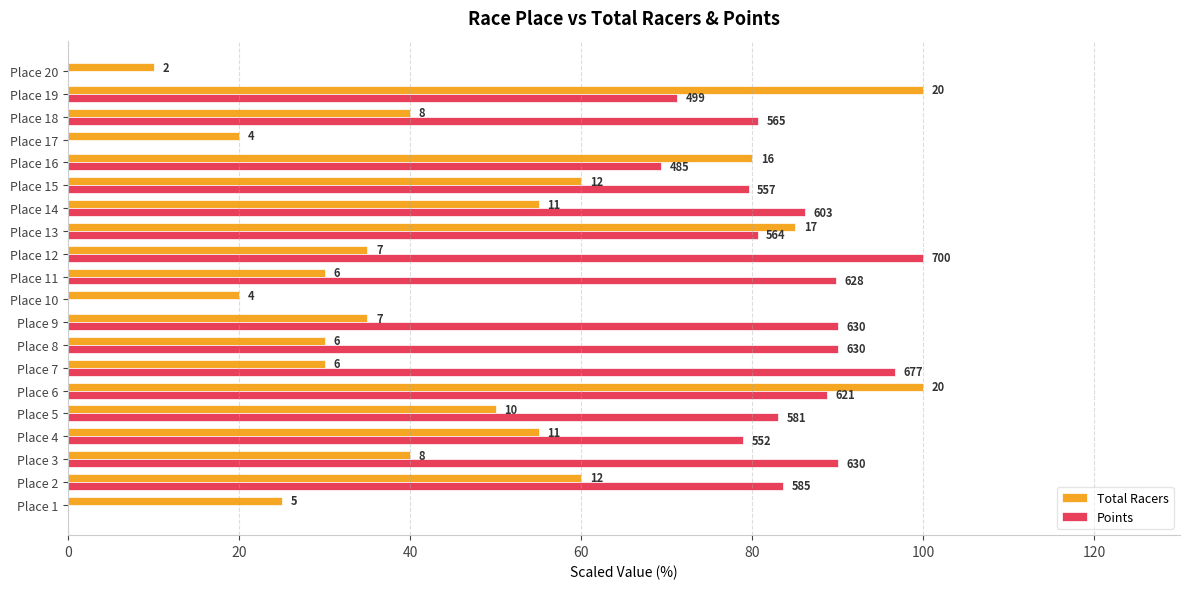

What are all the series names shown in the legend?

Total Racers, Points